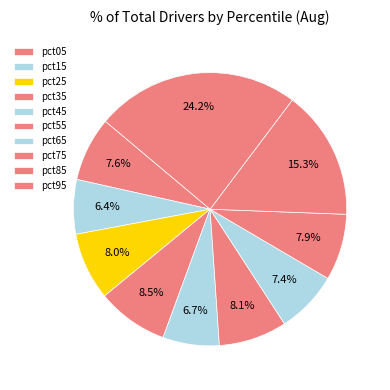

Is it true that pct15 is 1% of the pie?

False